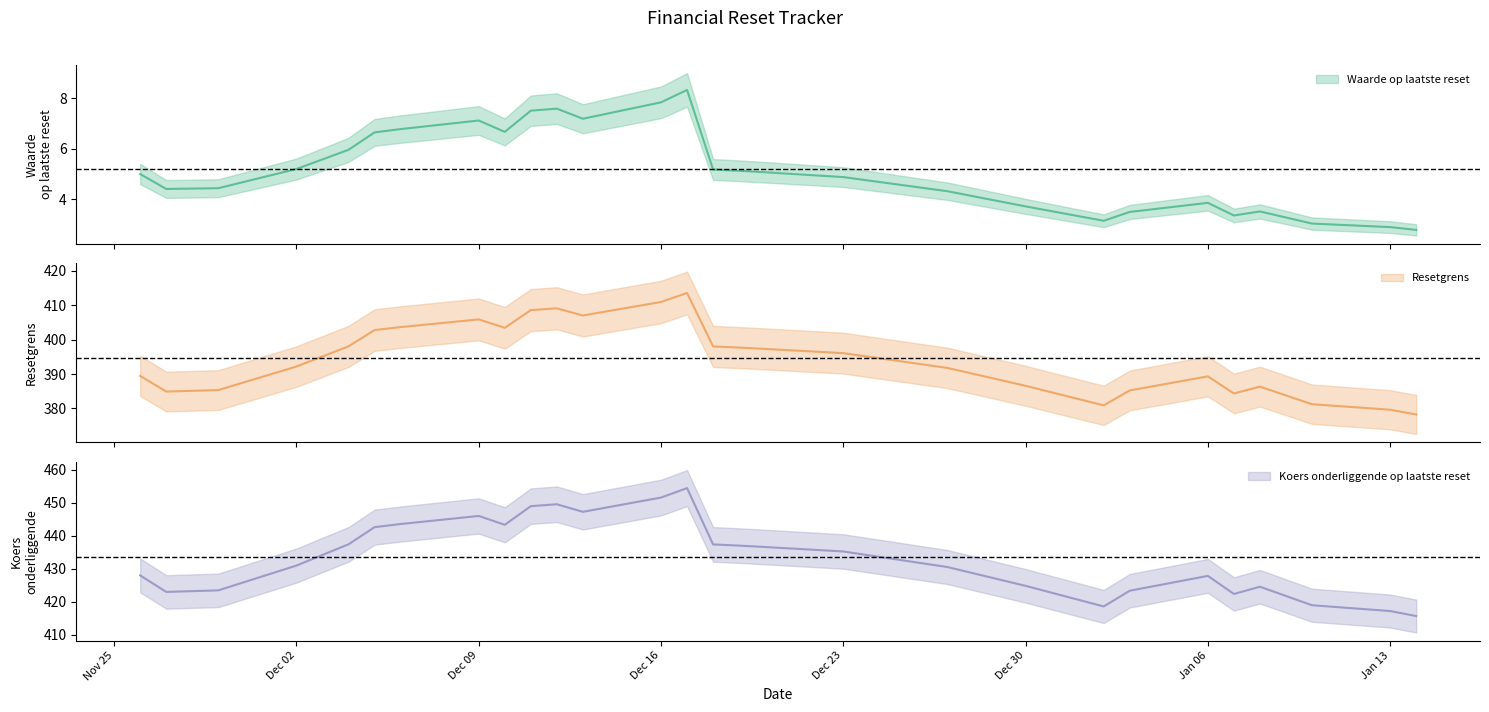

What position from the left is 2024-12-19?

16